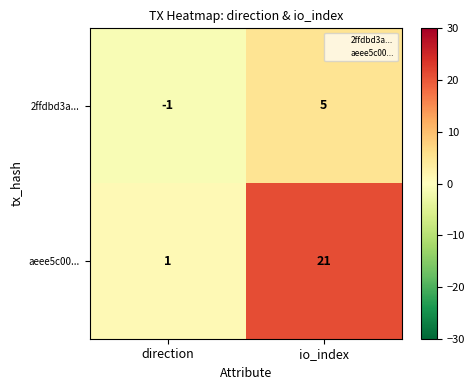

Rank the categories by 2ffdbd3a... value from highest to lowest.

io_index, direction